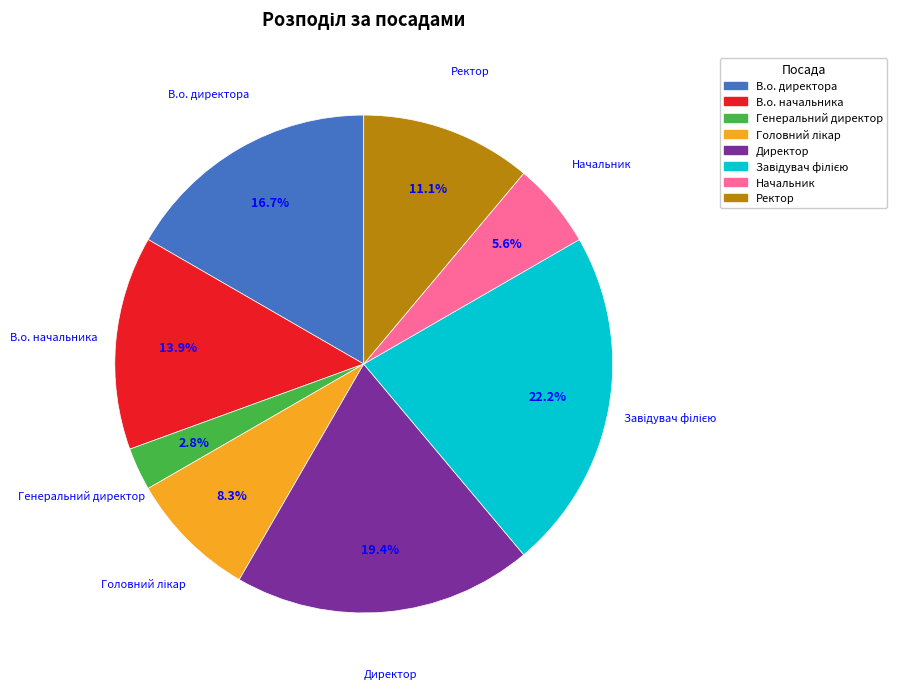

Is it true that В.о. директора is 17% of the pie?

True